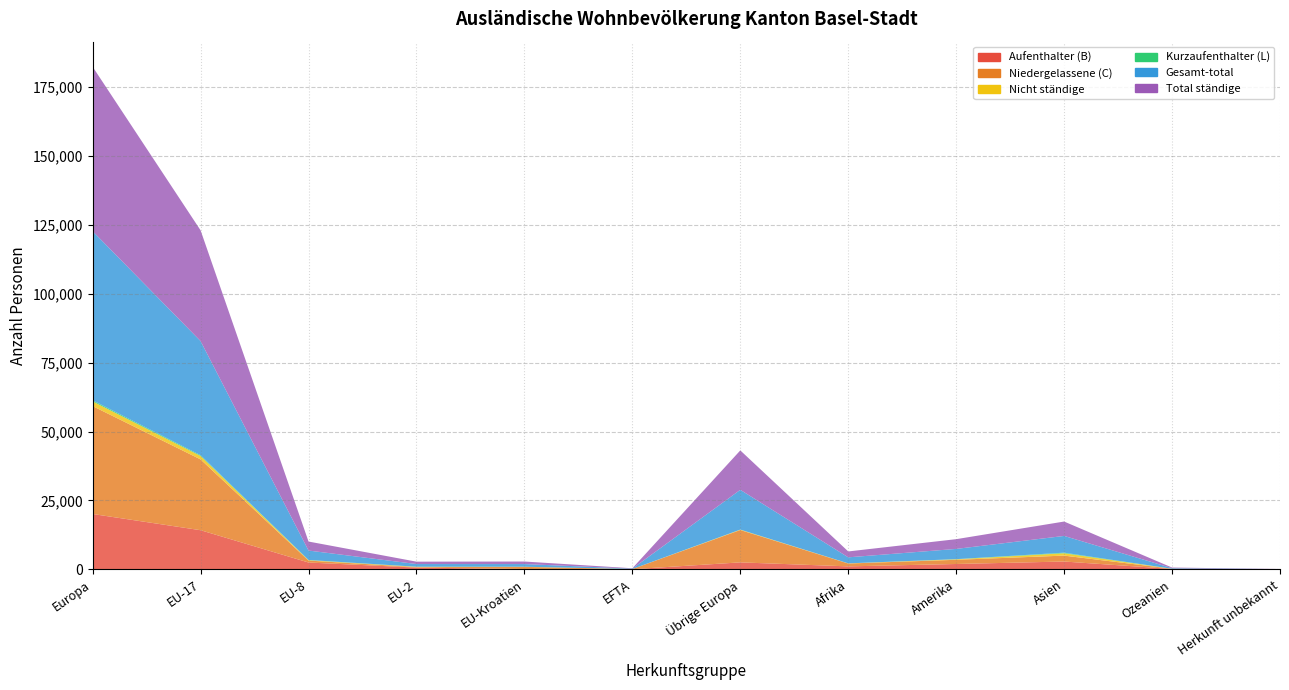

Reading left to right, transcribe all the data shown in this chart.

Aufenthalter (B): Europa=20096	EU-17=14214	EU-8=2494	EU-2=652	EU-Kroatien=129	EFTA=60	Übrige Europa=2547	Afrika=1092	Amerika=1959	Asien=2856	Ozeanien=164	Herkunft unbekannt=27
Niedergelassene (C): Europa=39135	EU-17=25681	EU-8=704	EU-2=169	EU-Kroatien=784	EFTA=69	Übrige Europa=11728	Afrika=1036	Amerika=1526	Asien=2141	Ozeanien=52	Herkunft unbekannt=22
Nicht ständige: Europa=1679	EU-17=1230	EU-8=148	EU-2=110	EU-Kroatien=45	EFTA=6	Übrige Europa=140	Afrika=55	Amerika=180	Asien=851	Ozeanien=6	Herkunft unbekannt=0
Kurzaufenthalter (L): Europa=417	EU-17=278	EU-8=71	EU-2=40	EU-Kroatien=8	EFTA=3	Übrige Europa=17	Afrika=5	Amerika=49	Asien=221	Ozeanien=2	Herkunft unbekannt=0
Gesamt-total: Europa=61327	EU-17=41403	EU-8=3417	EU-2=971	EU-Kroatien=966	EFTA=138	Übrige Europa=14432	Afrika=2188	Amerika=3714	Asien=6069	Ozeanien=224	Herkunft unbekannt=49
Total ständige: Europa=59648	EU-17=40173	EU-8=3269	EU-2=861	EU-Kroatien=921	EFTA=132	Übrige Europa=14292	Afrika=2133	Amerika=3534	Asien=5218	Ozeanien=218	Herkunft unbekannt=49